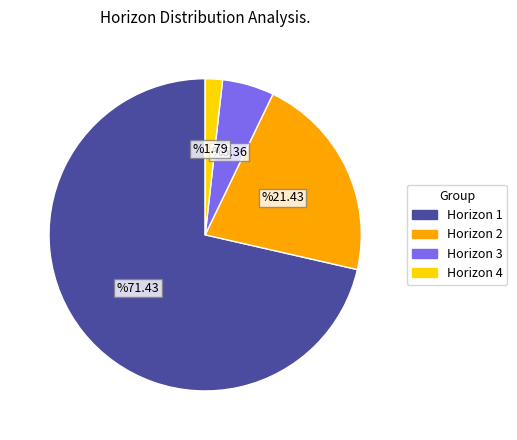

Which category has the smallest portion of the pie?

Horizon 4